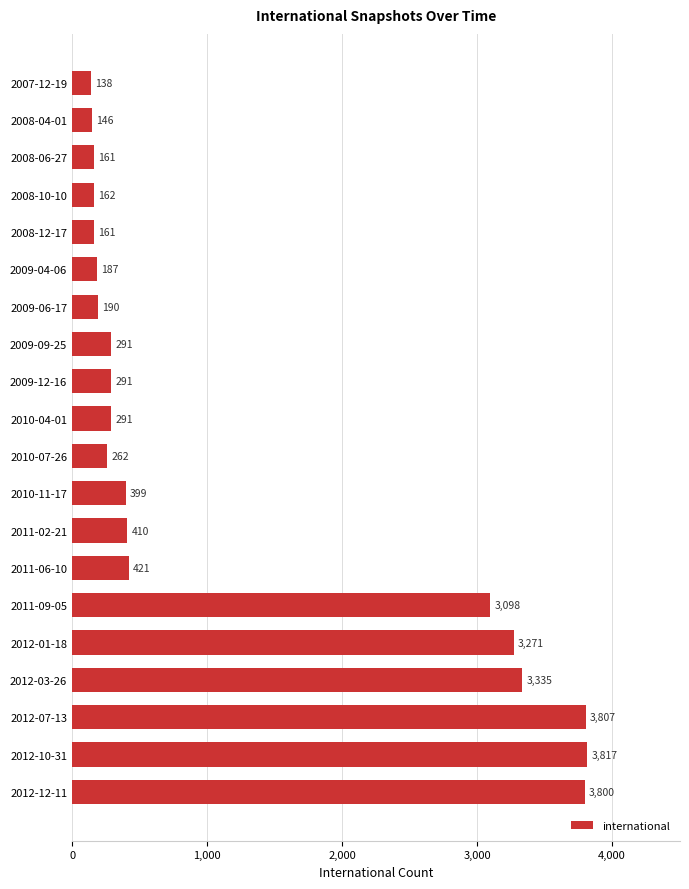

Count the number of data series in this chart.

1